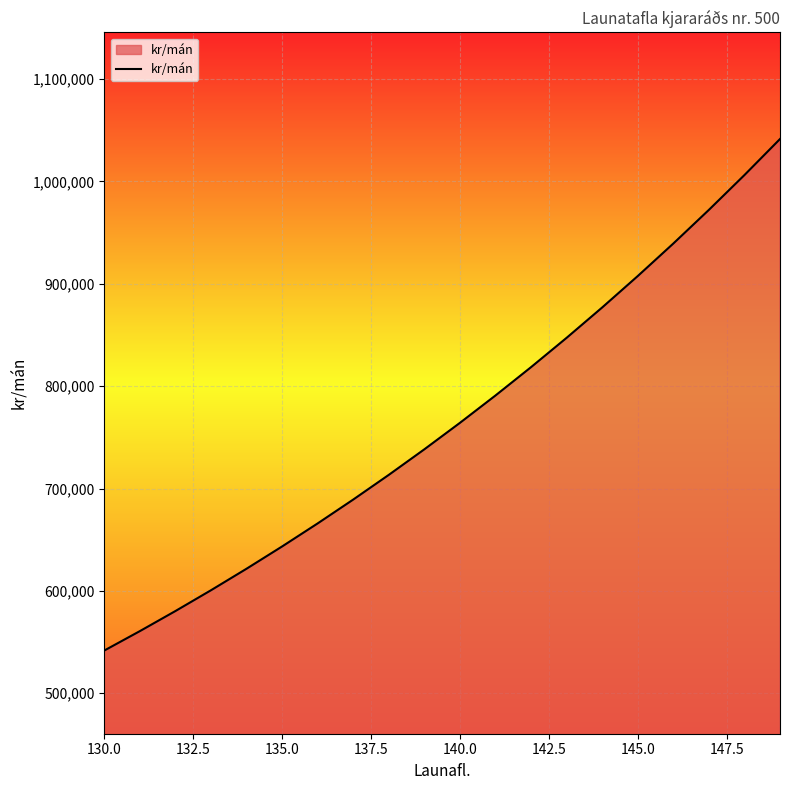

What is the difference between the maximum and minimum values?

499737.1